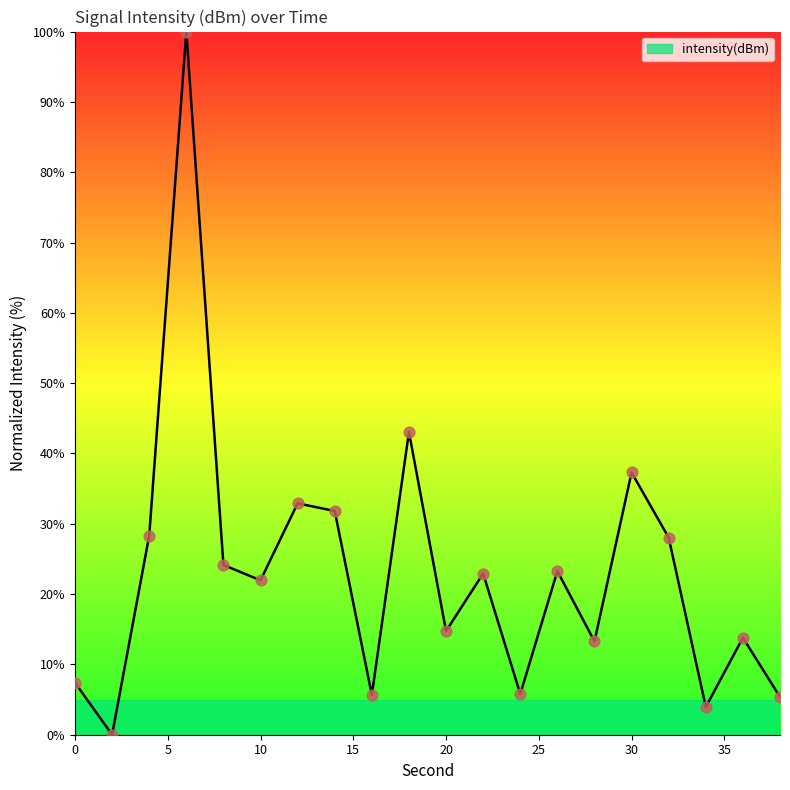

What is the maximum value shown in the chart?

100.0